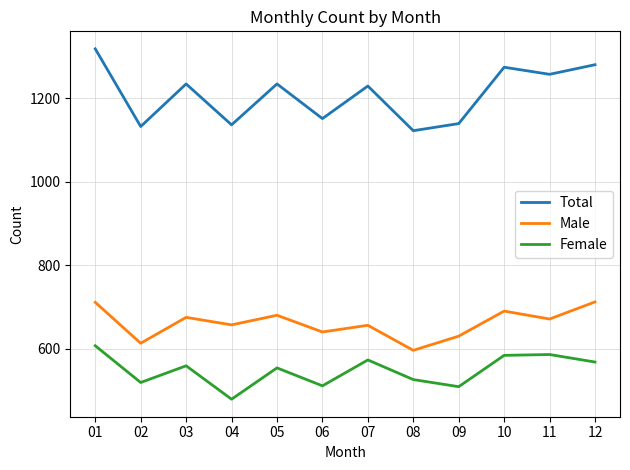

What is the highest value of the Total series?

1318